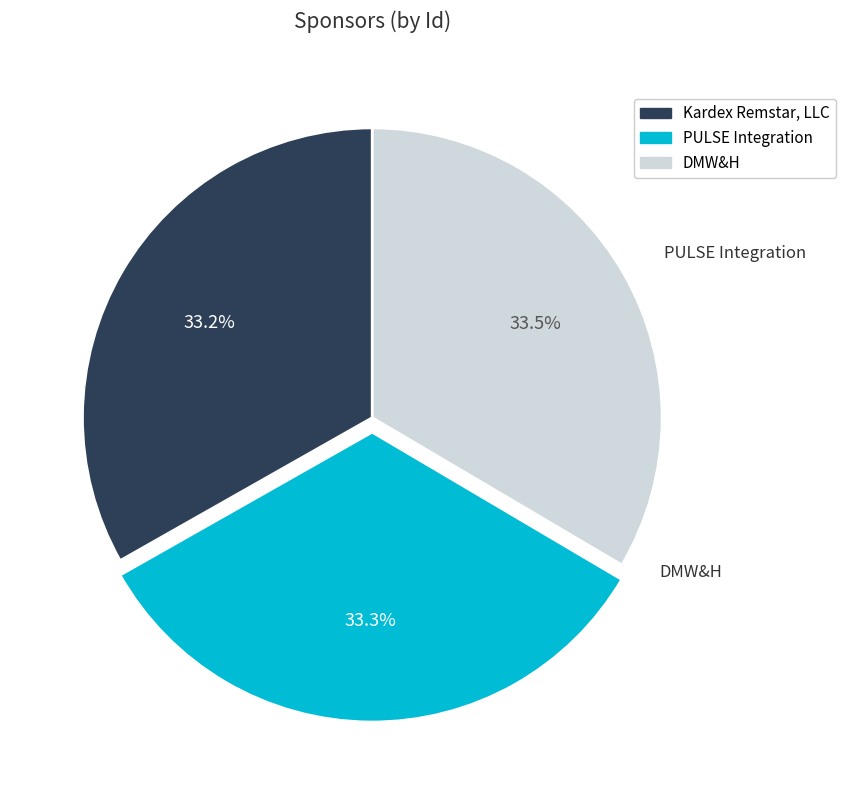

To the nearest percent, what portion does Kardex Remstar, LLC represent?

33%